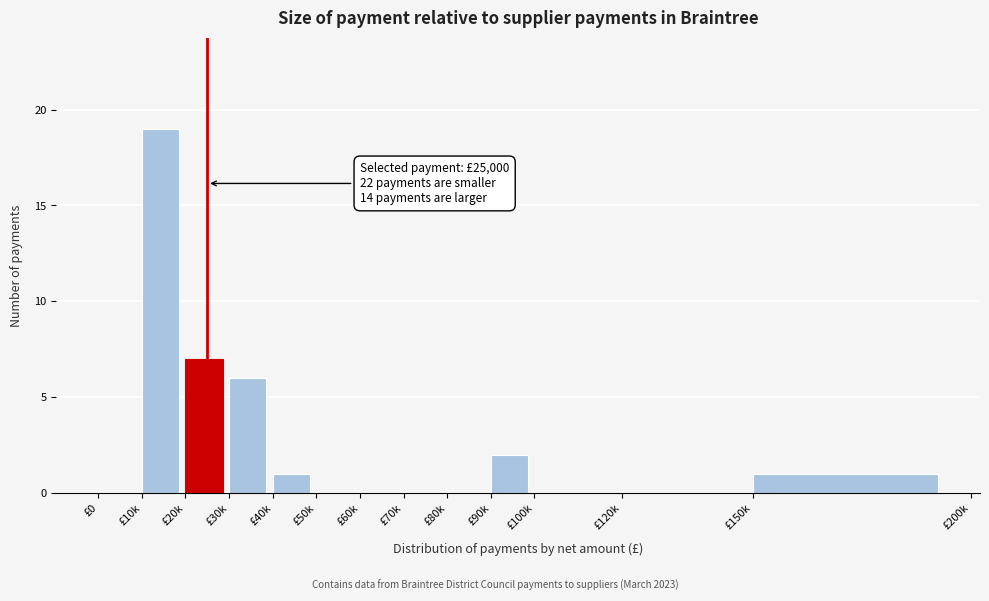

Reading right to left, list all the values displayed in this chart.

£150k=1	£120k=0	£100k=0	£90k=2	£80k=0	£70k=0	£60k=0	£50k=0	£40k=1	£30k=6	£20k=7	£10k=19	£0=0